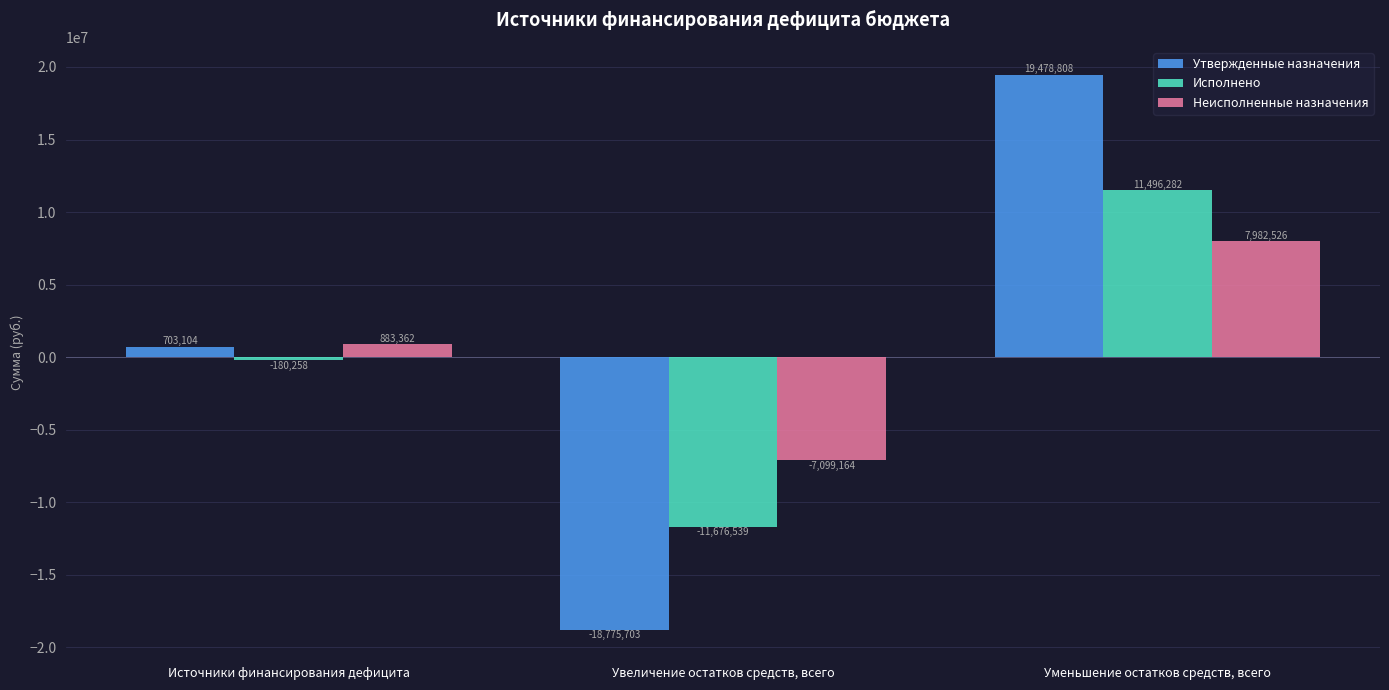

Where is Утвержденные назначения nearest to the value 351552?

Источники финансирования дефицита